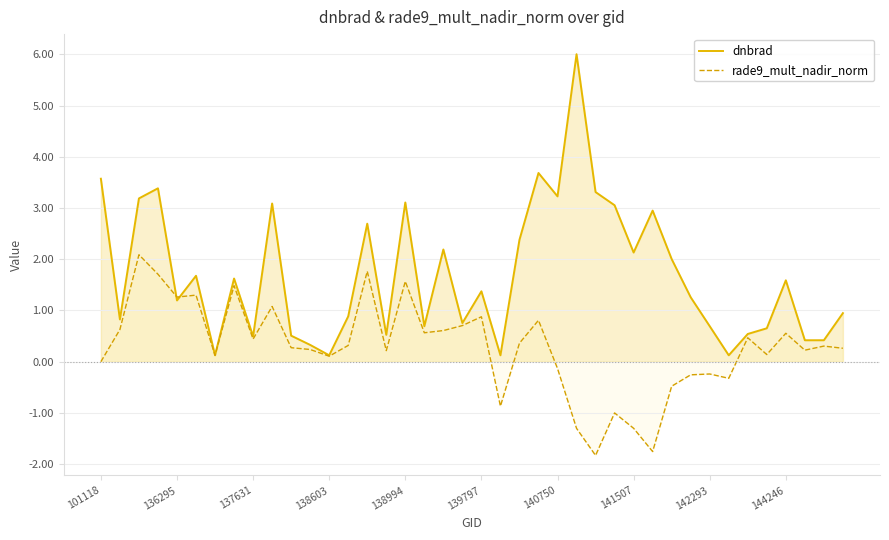

True or false: dnbrad has more than 1 points higher than both neighbors.

True